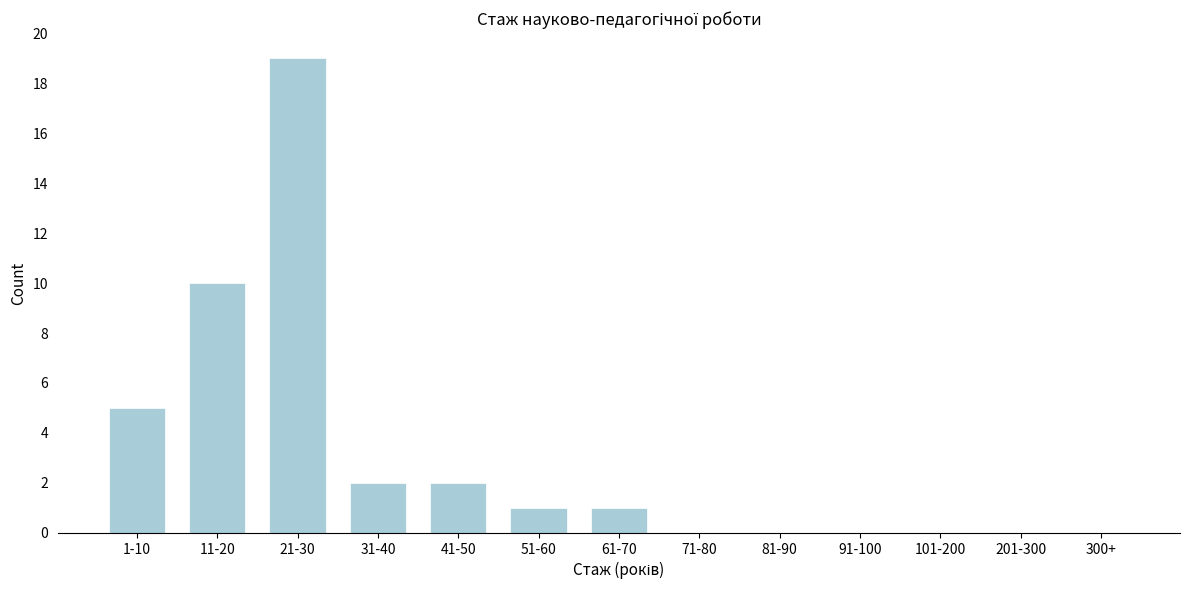

Reading left to right, what are all the values shown in this chart?

1-10=5	11-20=10	21-30=19	31-40=2	41-50=2	51-60=1	61-70=1	71-80=0	81-90=0	91-100=0	101-200=0	201-300=0	300+=0